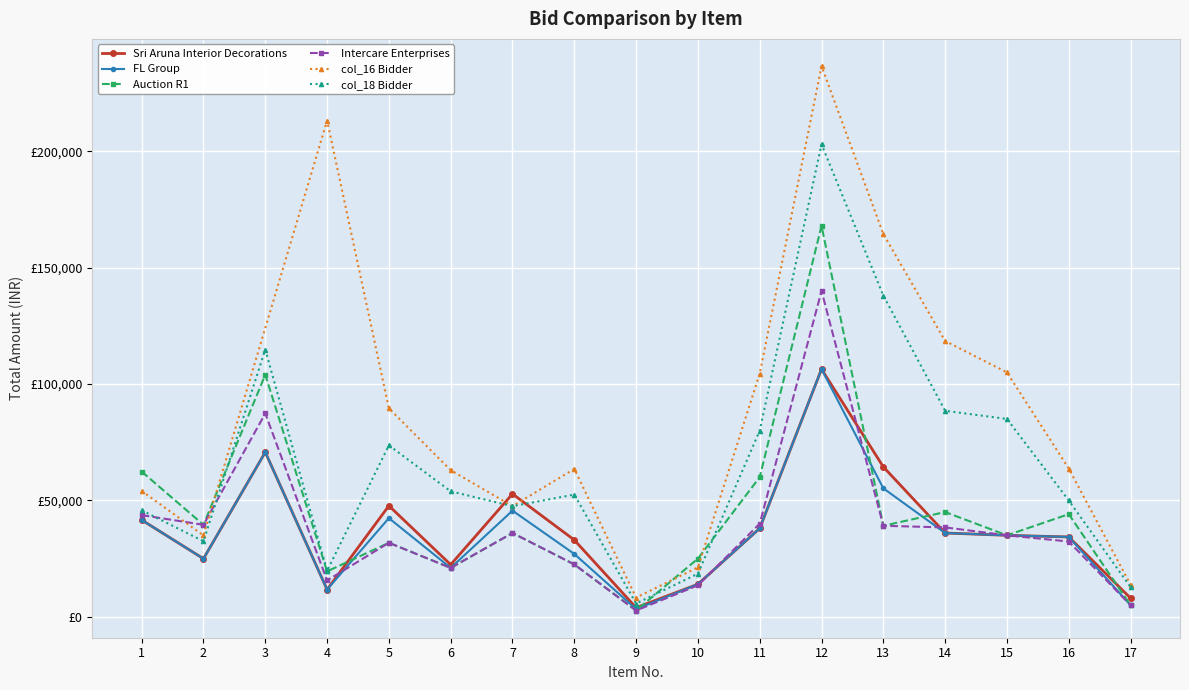

At which category does the chart reach its minimum across all series?

9